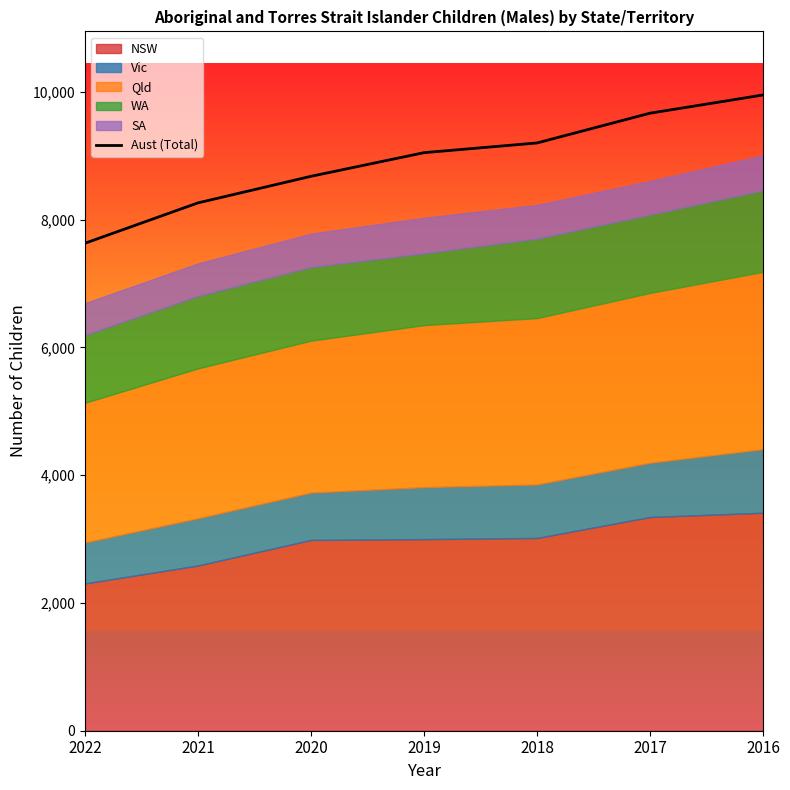

What is the value of the 5th point from the left?

9199